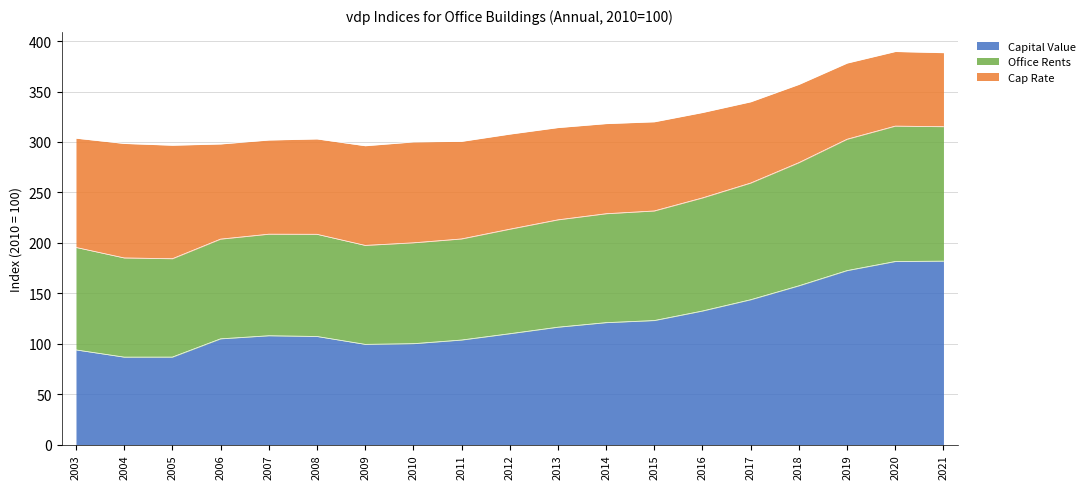

What is the lowest value of the Capital Value series?

86.7